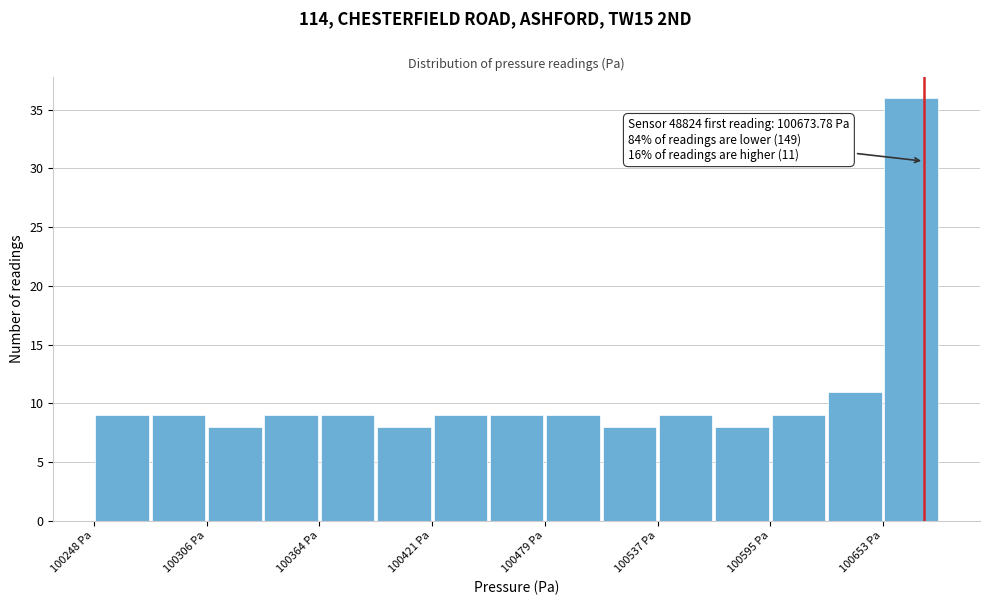

Read against the x-axis, roughly where is the centre of the tallest bar?

100670